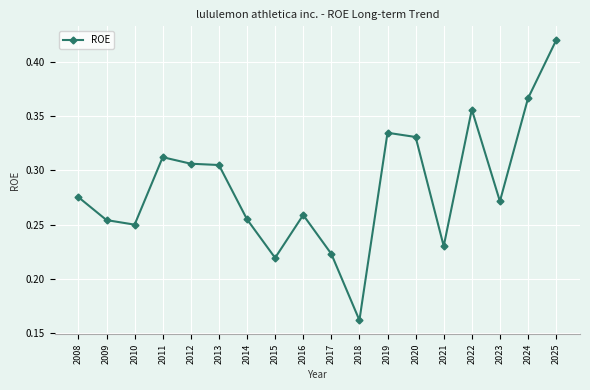

What is the sum of all values?

5.1